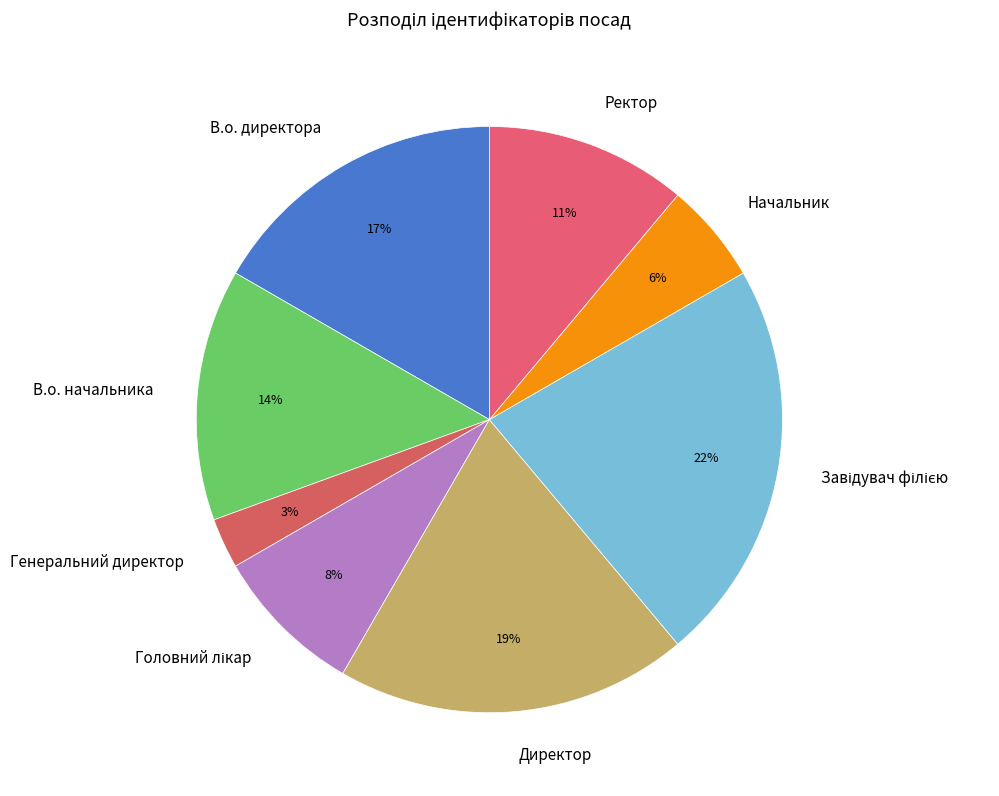

Approximately how many times larger is the value at В.о. директора compared to Директор?

0.9